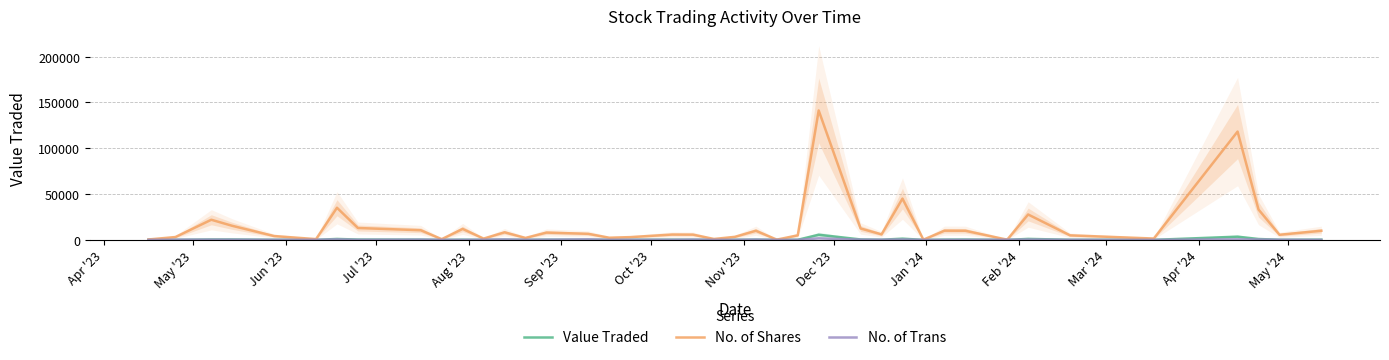

Is the value of No. of Shares at Apr '23 greater than the value of No. of Trans at Jul '23?

Yes